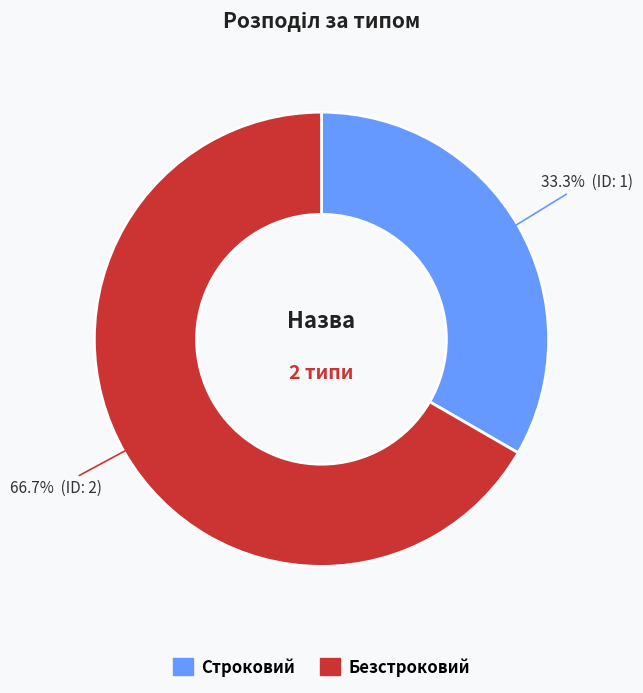

Do Безстроковий and Строковий together represent more than half of the pie?

Yes